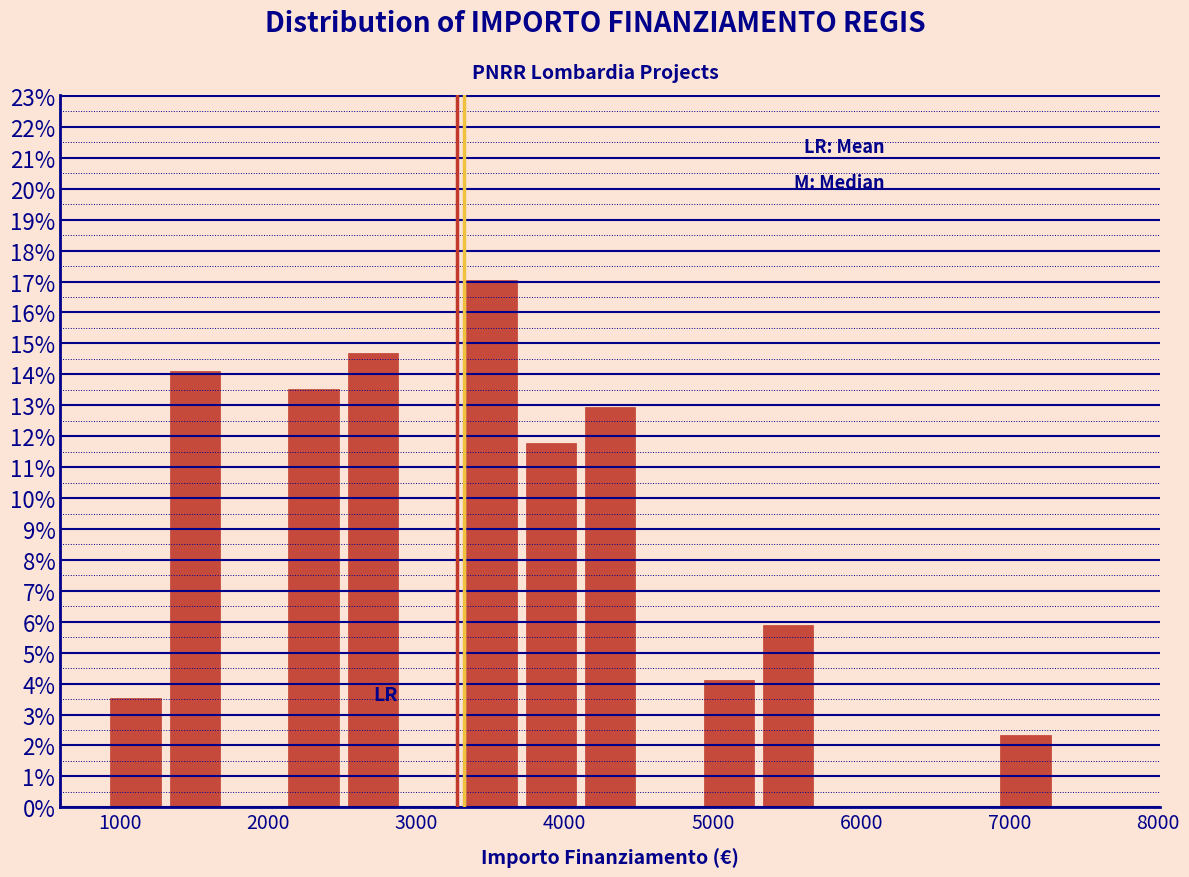

Reading left to right, list every bar in this chart as the range it spans on the x-axis followed by its height. Neither the bar edges nor the heights are printed on the chart, so give them approximately, as read against the axes.

900 to 1300: 3.5
1300 to 1700: 14.1
1700 to 2100: 0
2100 to 2500: 13.5
2500 to 2900: 14.7
2900 to 3300: 0
3300 to 3700: 17.1
3700 to 4100: 11.8
4100 to 4500: 12.9
4500 to 4900: 0
4900 to 5300: 4.1
5300 to 5700: 5.9
5700 to 6100: 0
6100 to 6500: 0
6500 to 6900: 0
6900 to 7300: 2.4
7300 to 7700: 0